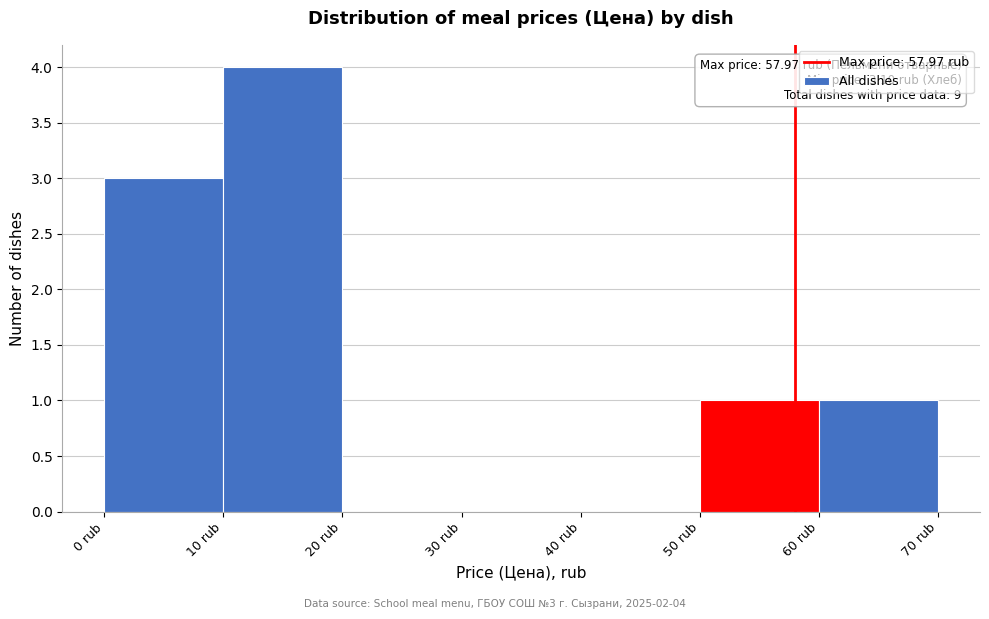

Over which range of the x-axis is the bar tallest?

10 to 20